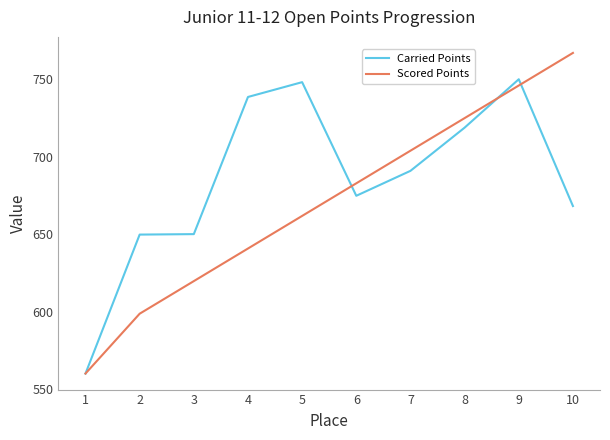

What is the lowest value of the Carried Points series?

559.9